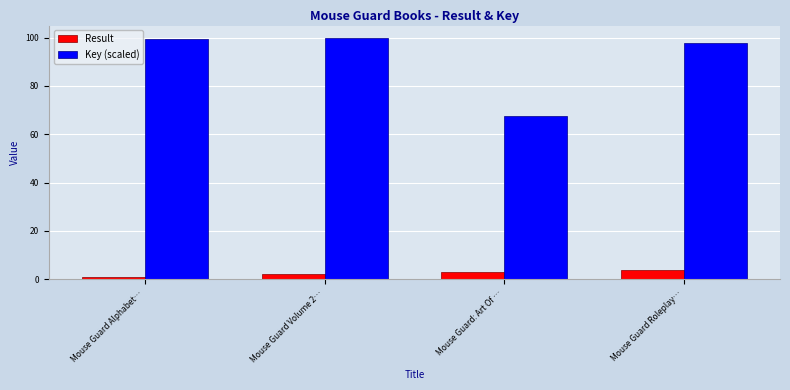

What is the sum of the Key (scaled) values at Mouse Guard: Art Of … and Mouse Guard Volume 2…?

167.4